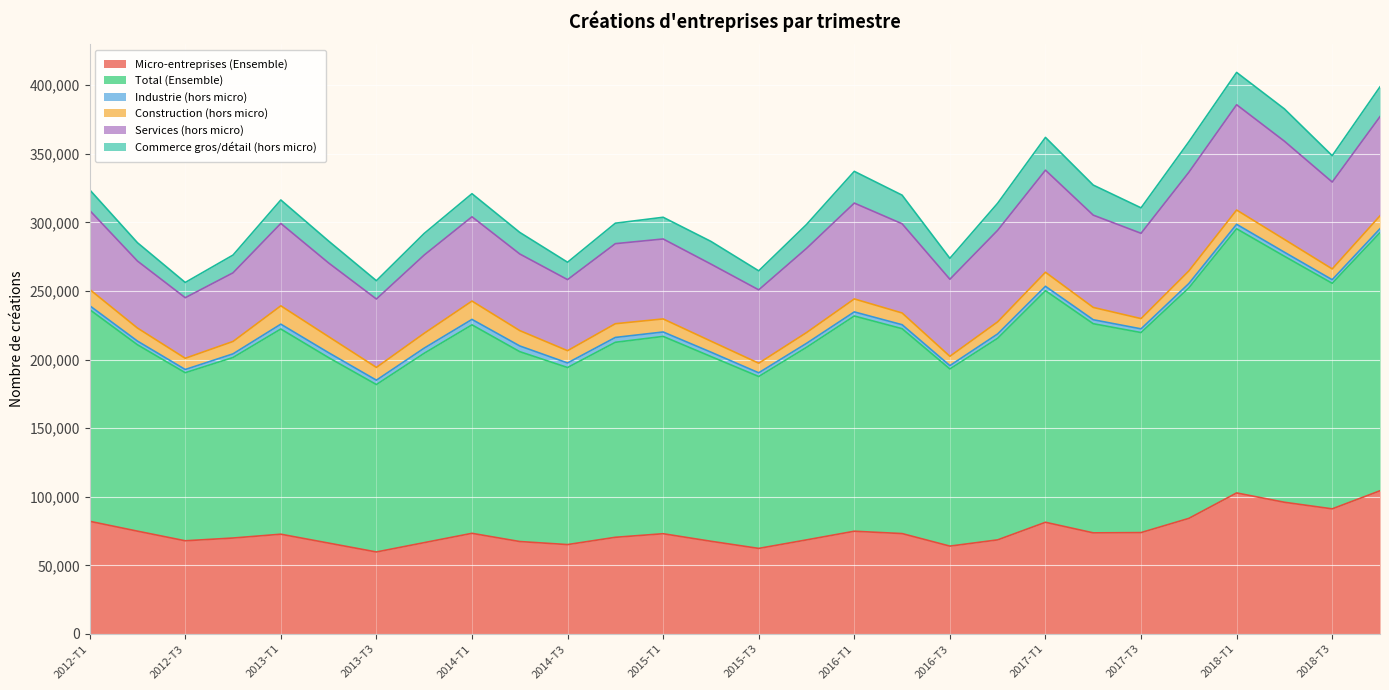

What is the value of the Total (Ensemble) point at the 26th from the left?

179283